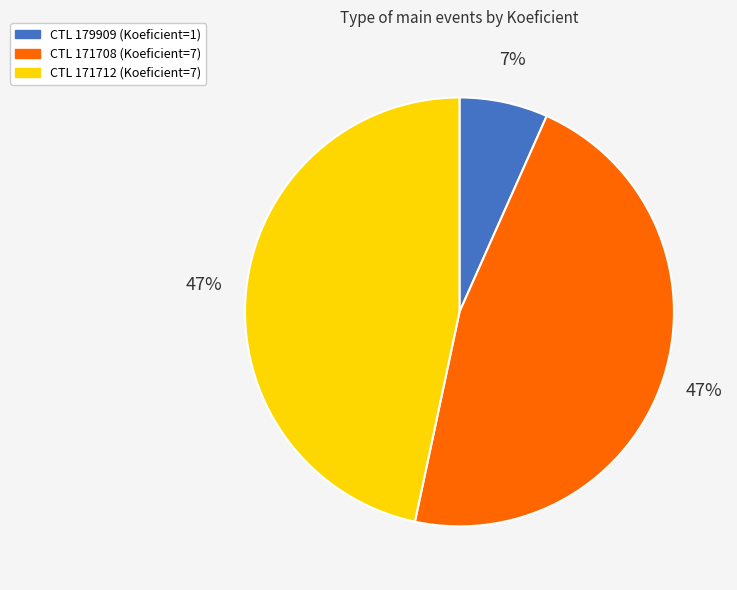

To the nearest percent, what is the difference between the largest and smallest slice percentages?

40%